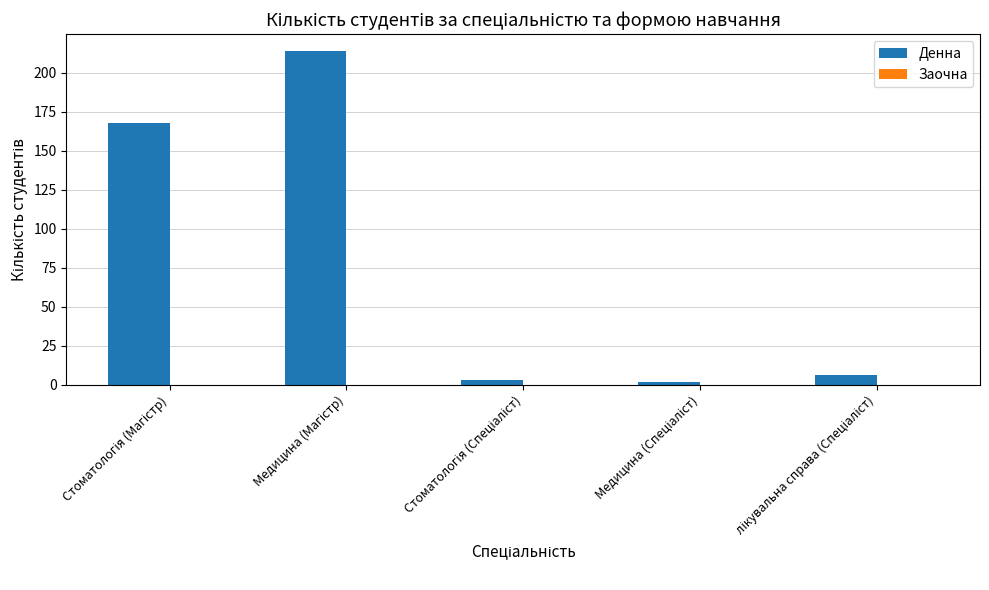

How many data points does each series have?

5